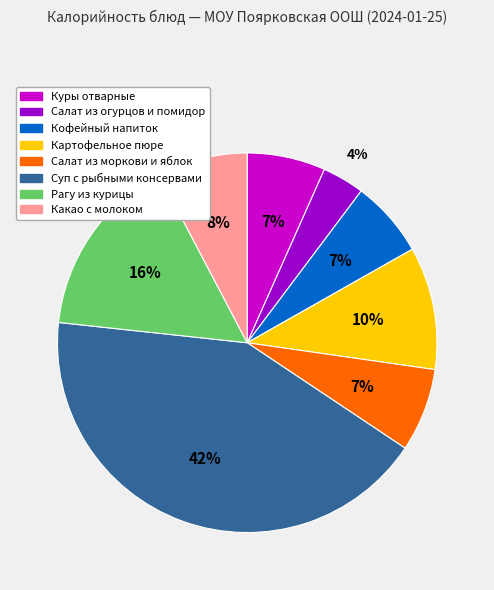

What percentage is the Суп с рыбными консервами slice, to the nearest percent?

42%